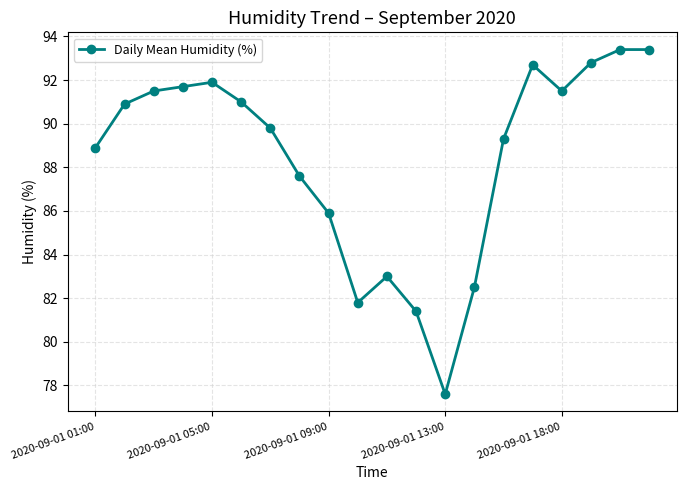

What is the sum of all values?

1768.6